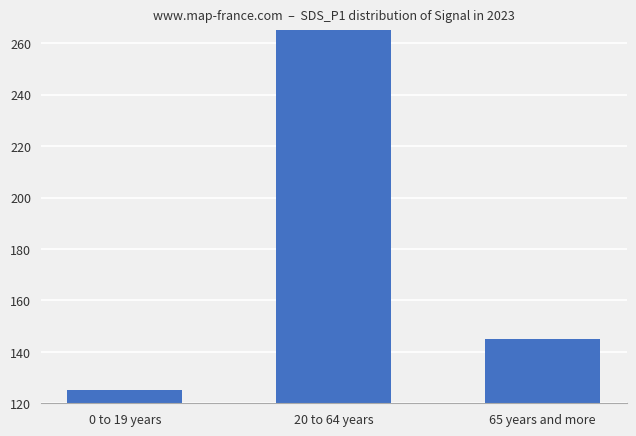

What is the label of the 1st bar from the right?

65 years and more